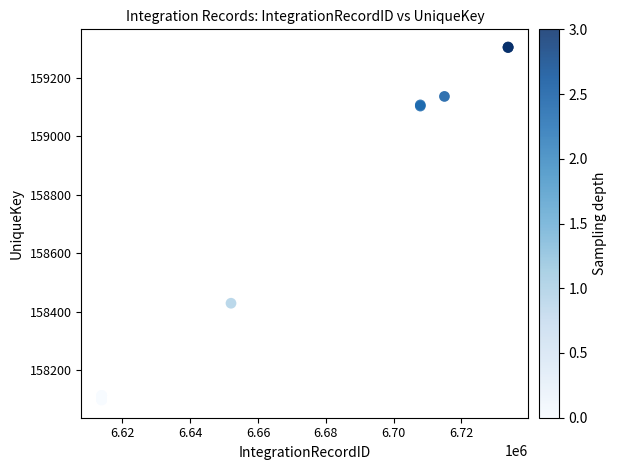

What Y value in the scatter plot is closest to 158701?

158429